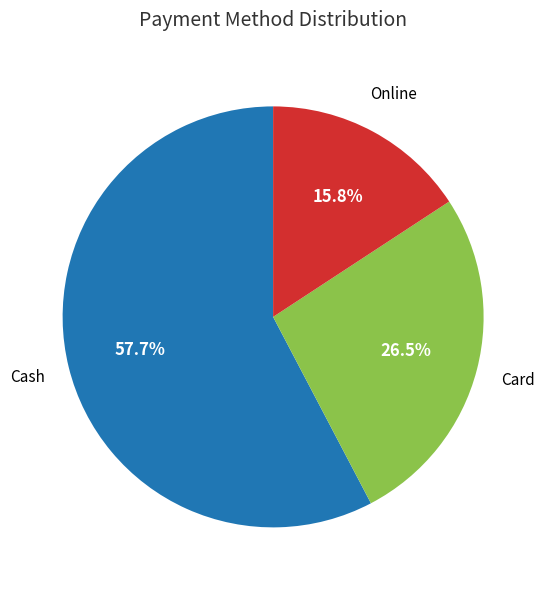

Does any single category account for the majority?

Yes